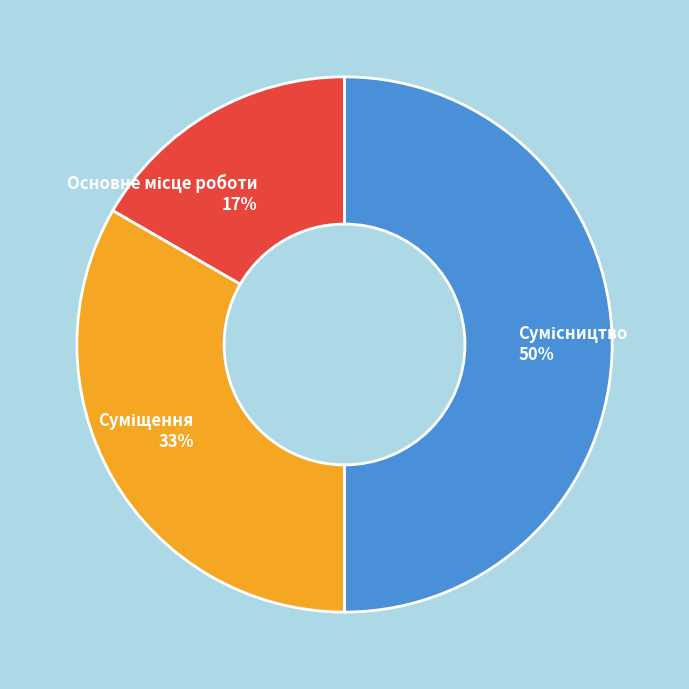

To the nearest percent, what is the average slice percentage?

33%